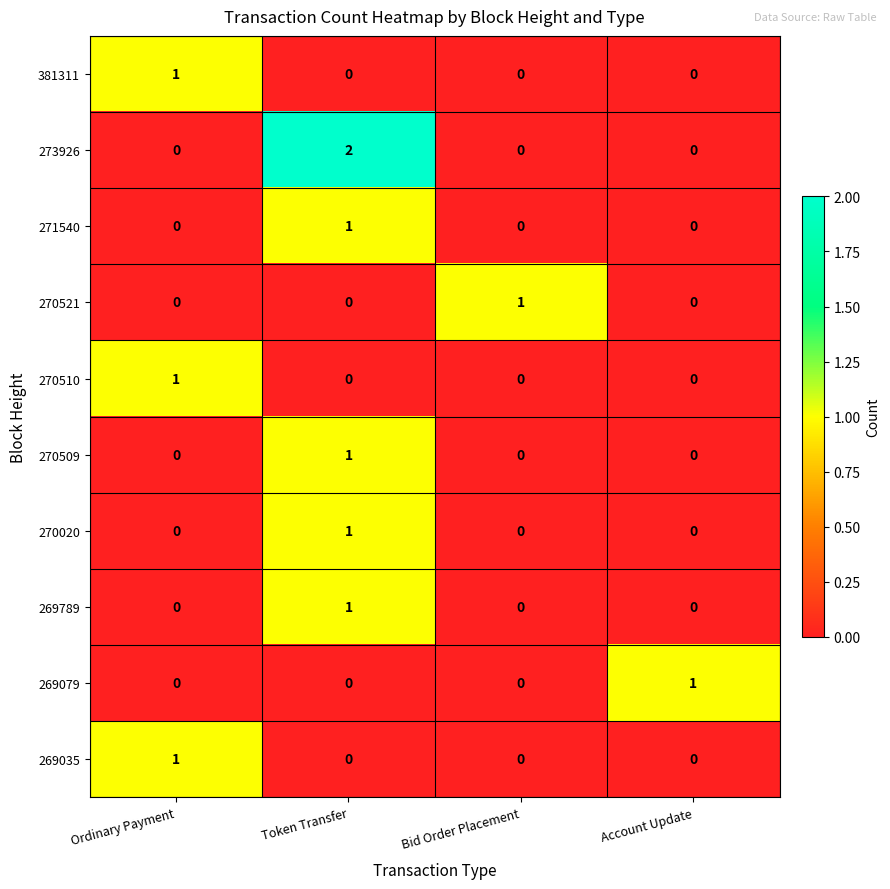

Which series has the largest range (max minus min)?

273926